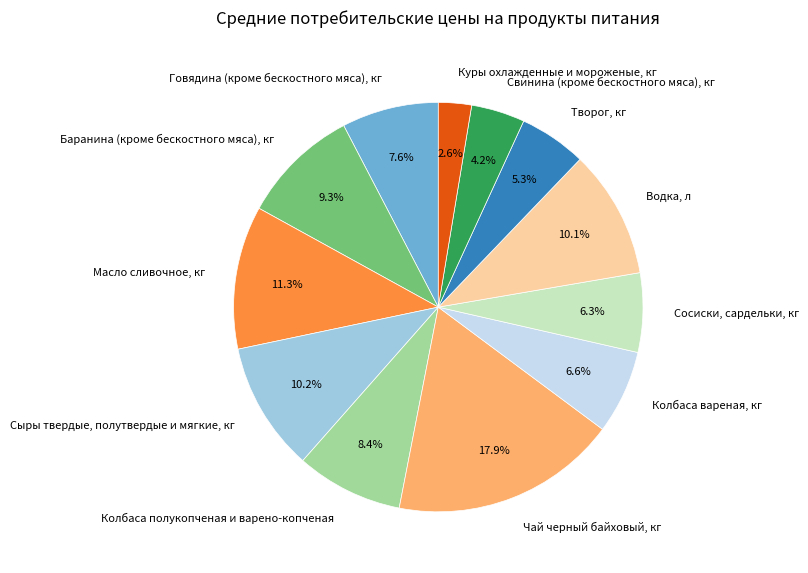

Between Сыры твердые, полутвердые и мягкие, кг and Куры охлажденные и мороженые, кг, which is larger?

Сыры твердые, полутвердые и мягкие, кг